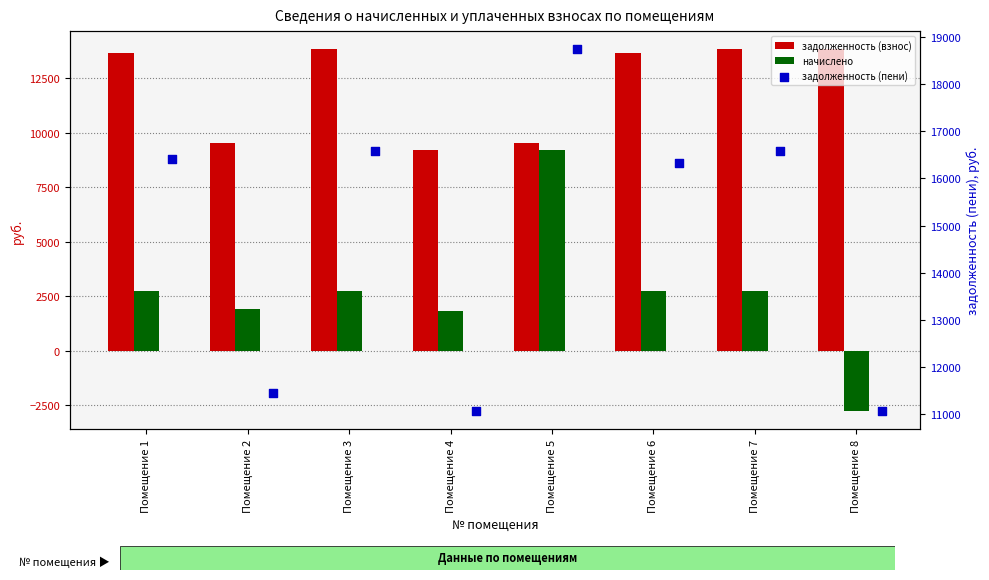

Which series reaches the maximum Y coordinate?

задолженность (пени)